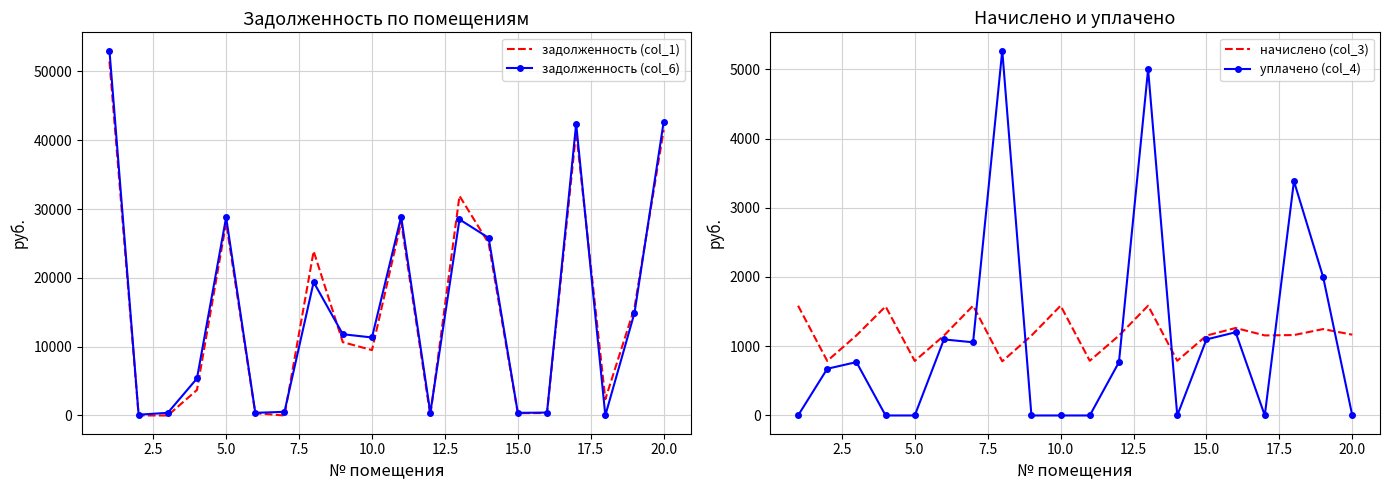

The value of задолженность (col_1) at 5.0 is 28003.1. True or false?

True